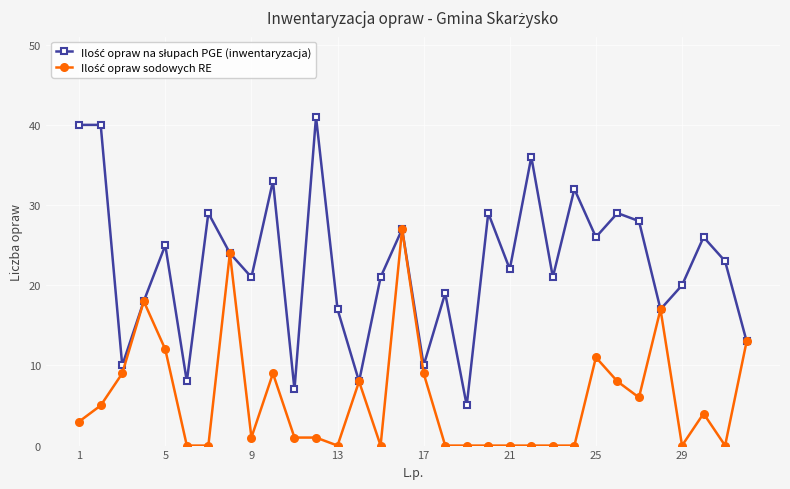

At how many categories does at least one series exceed 34?

4